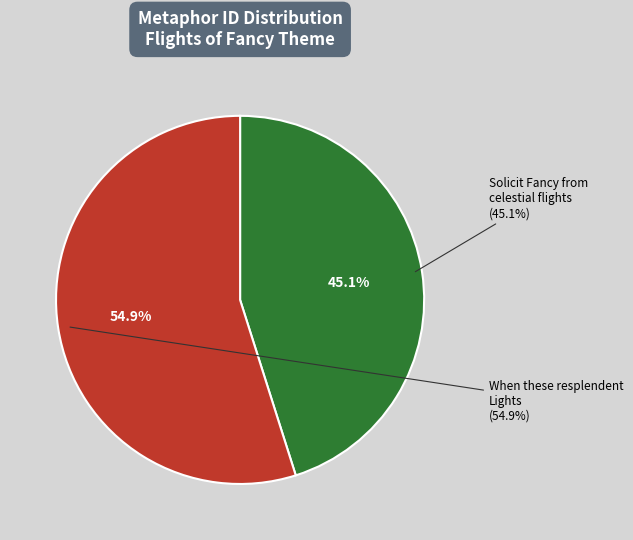

To the nearest percent, what is the average slice percentage?

50%